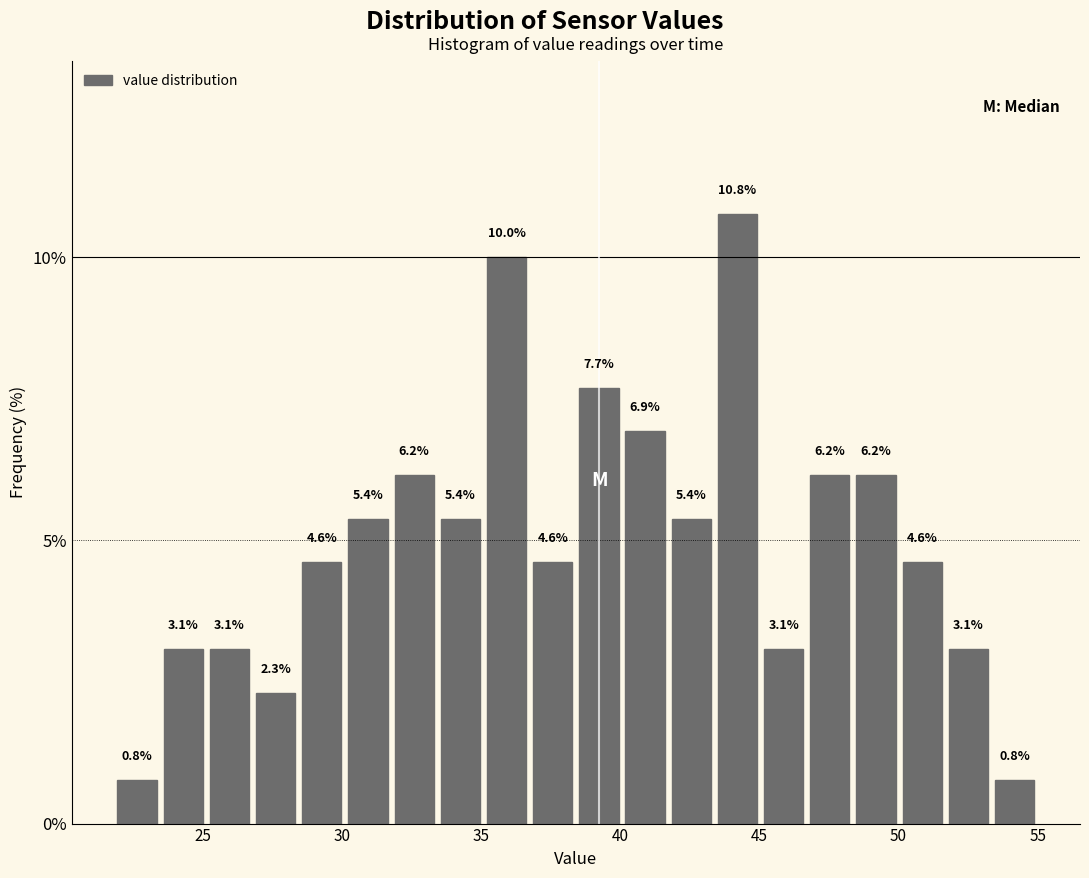

Read against the x-axis, roughly where is the centre of the tallest bar?

44.0